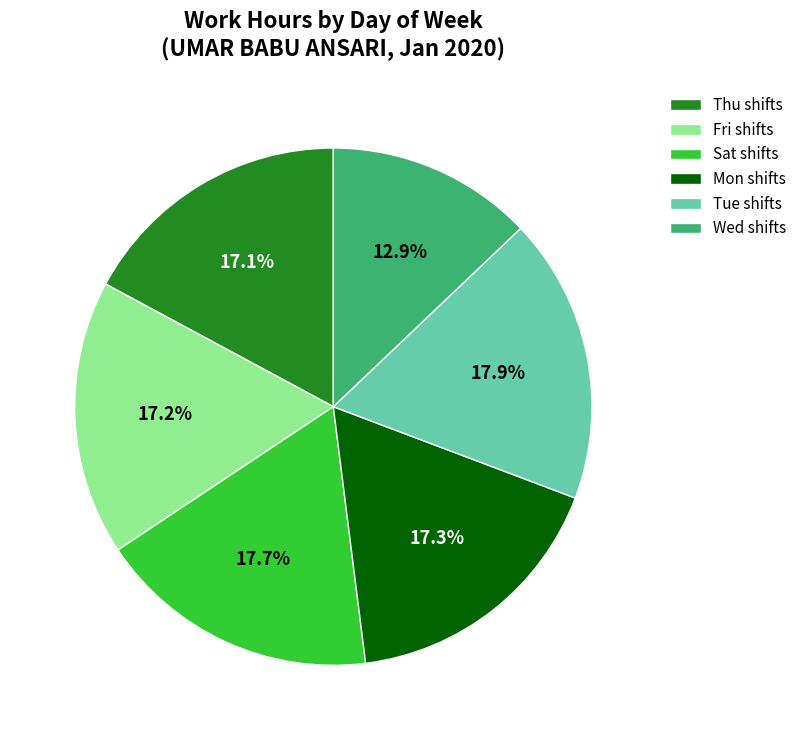

How much of the chart is everything except Wed shifts?

87.1%